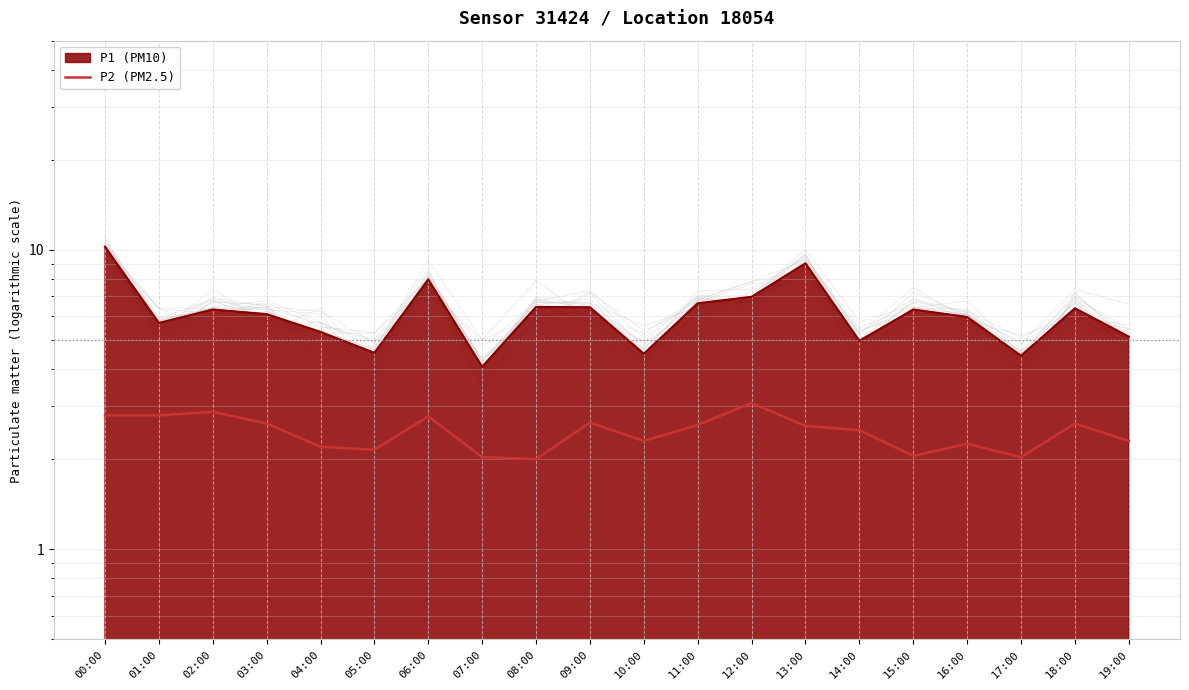

True or false: the data has more than 1 interior local peaks.

True